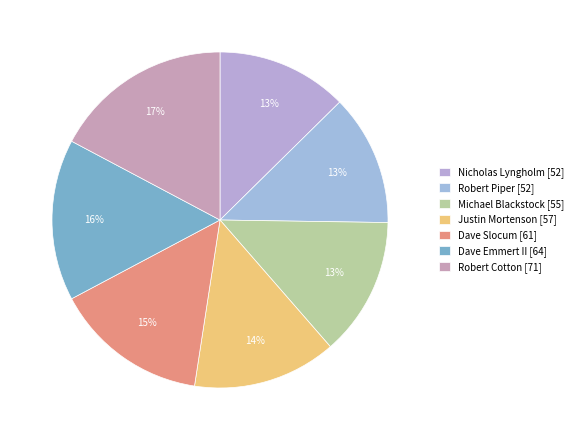

Is Dave Emmert II the majority of the pie?

No